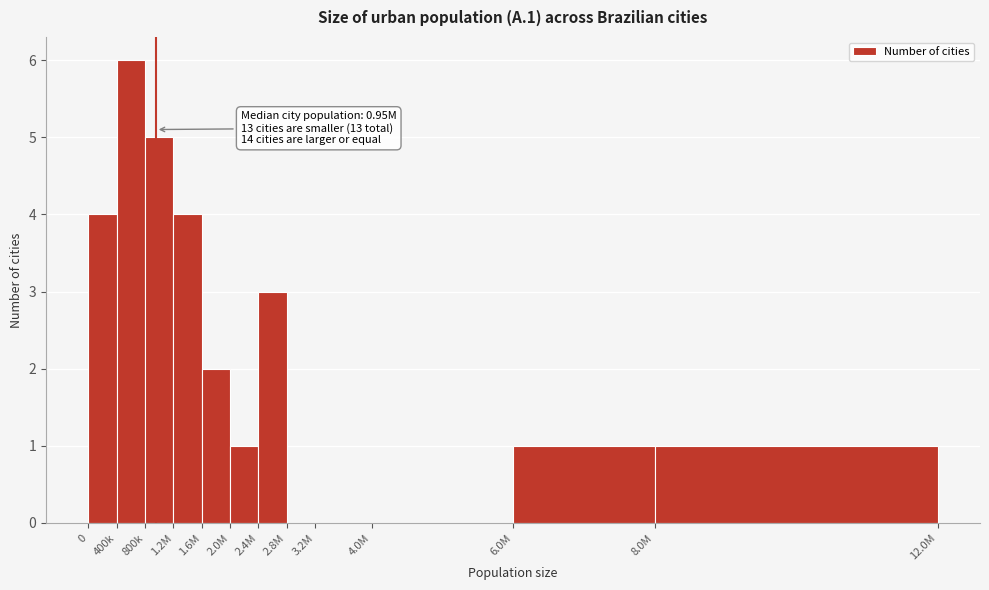

Reading left to right, list all the values displayed in this chart.

0=4	400k=6	800k=5	1.2M=4	1.6M=2	2.0M=1	2.4M=3	2.8M=0	3.2M=0	4.0M=0	6.0M=1	8.0M=1